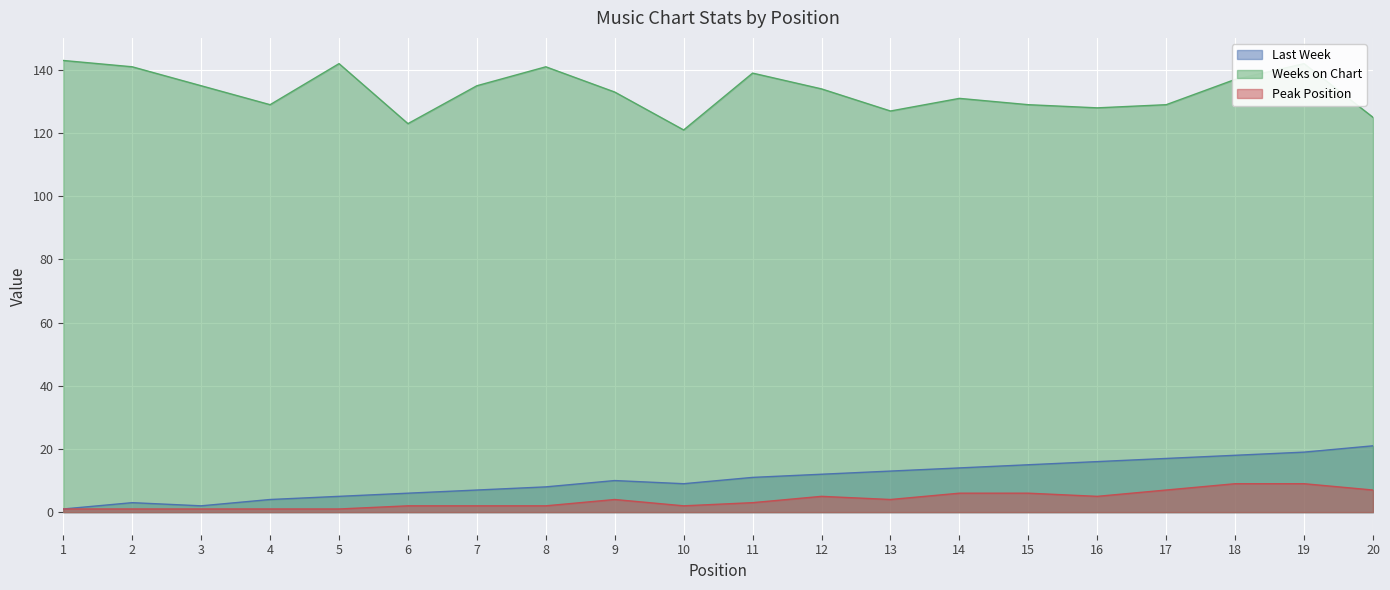

Where is the first local minimum for Weeks on Chart?

4